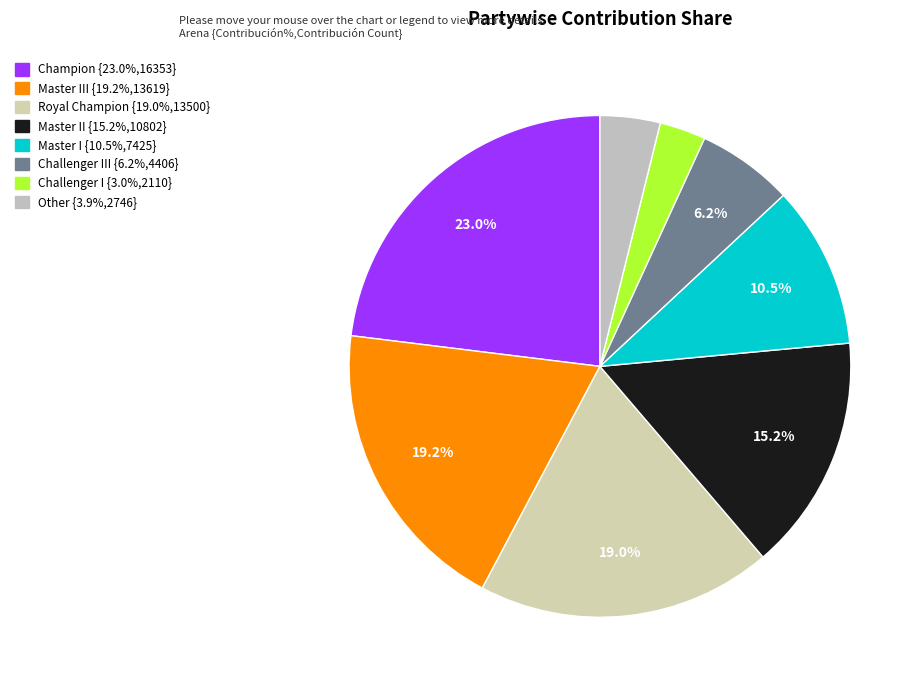

How many segments does this pie chart have?

8